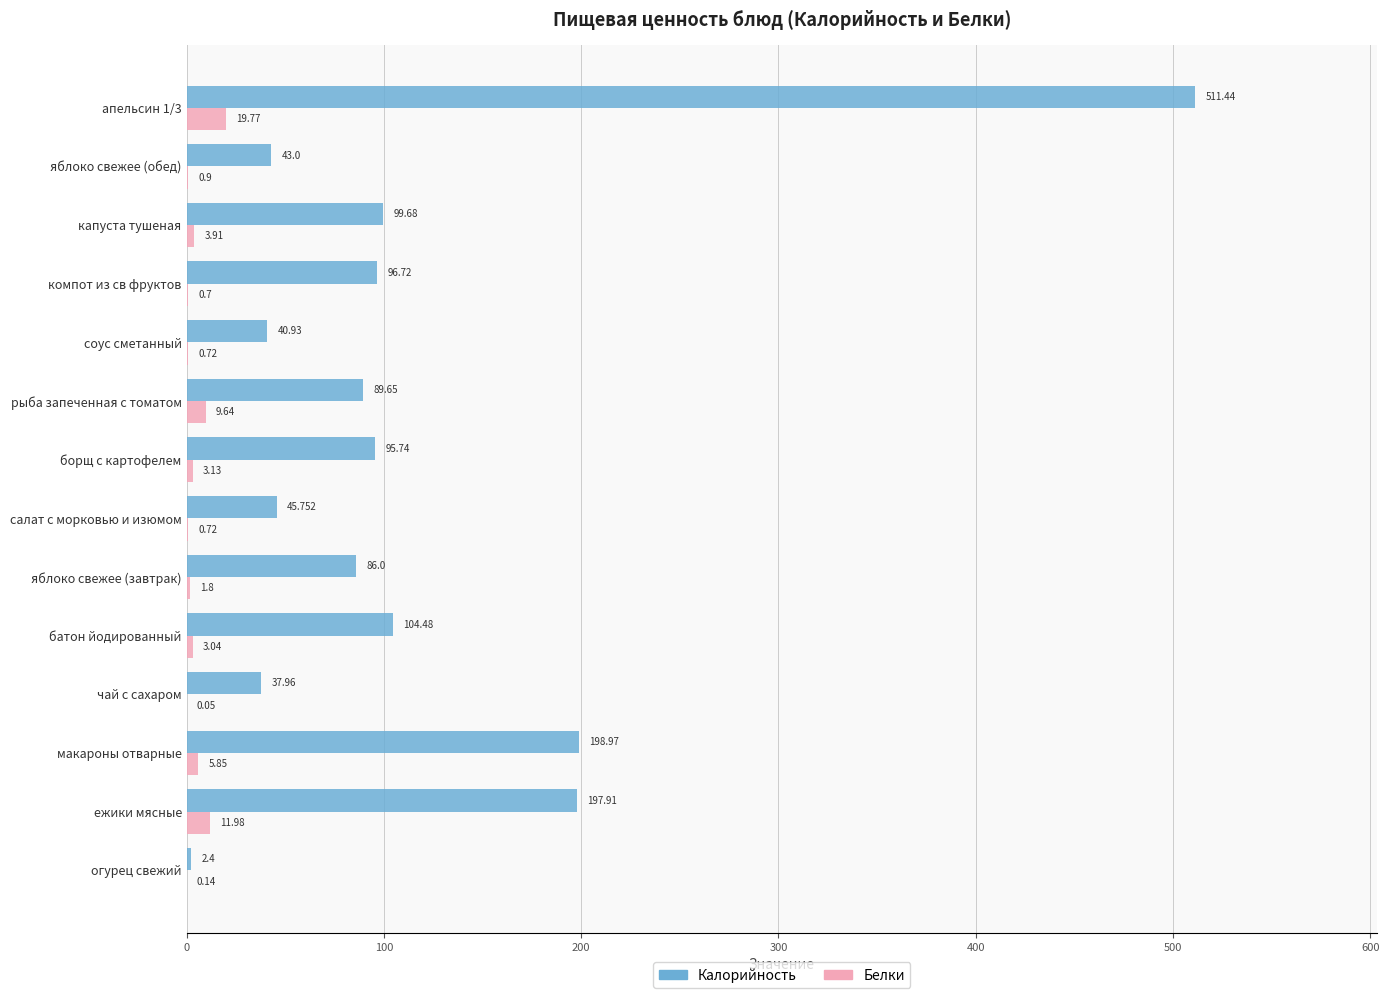

Which series changed the most between рыба запеченная с томатом and яблоко свежее (обед)?

Калорийность